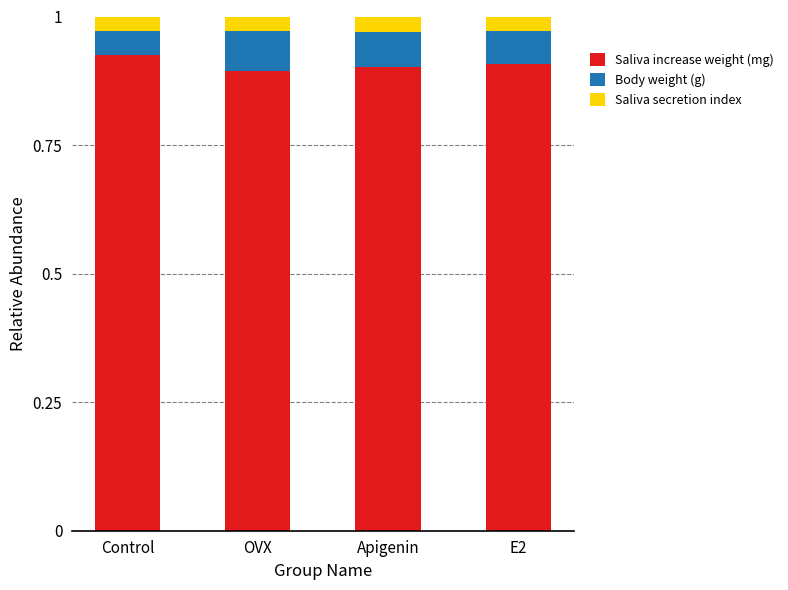

What is the total value across all series at E2?

1.0